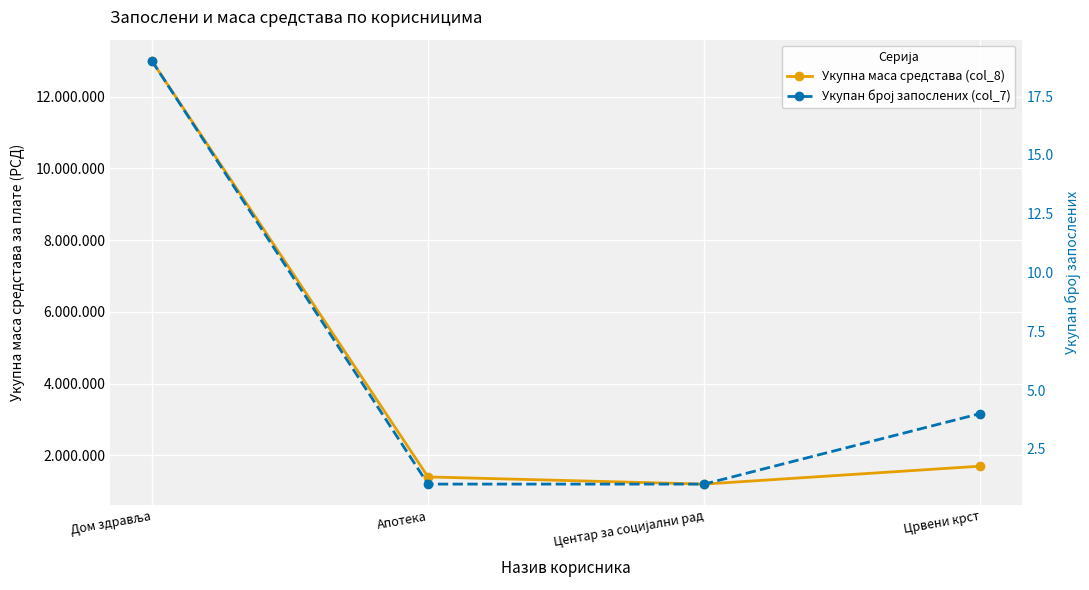

List the series in order of their peak value, highest first.

Укупна маса средстава (col_8), Укупан број запослених (col_7)